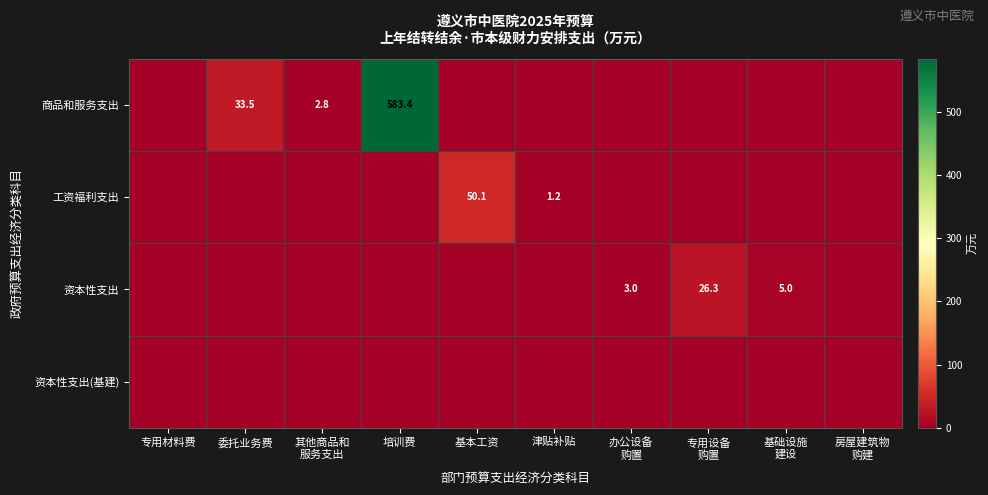

What is the difference between the 工资福利支出 values at 基本工资 and 津贴补贴?

48.9